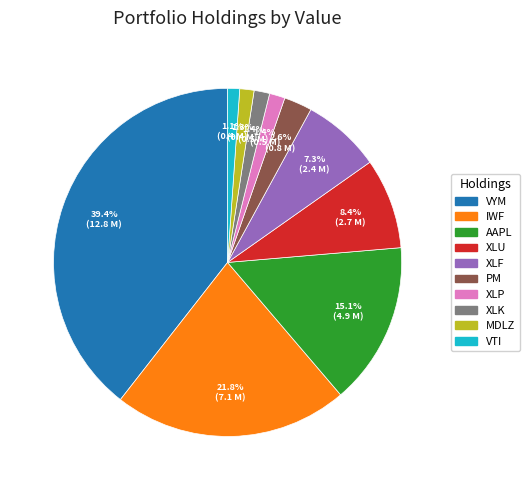

To the nearest percent, what is the average slice percentage?

10%